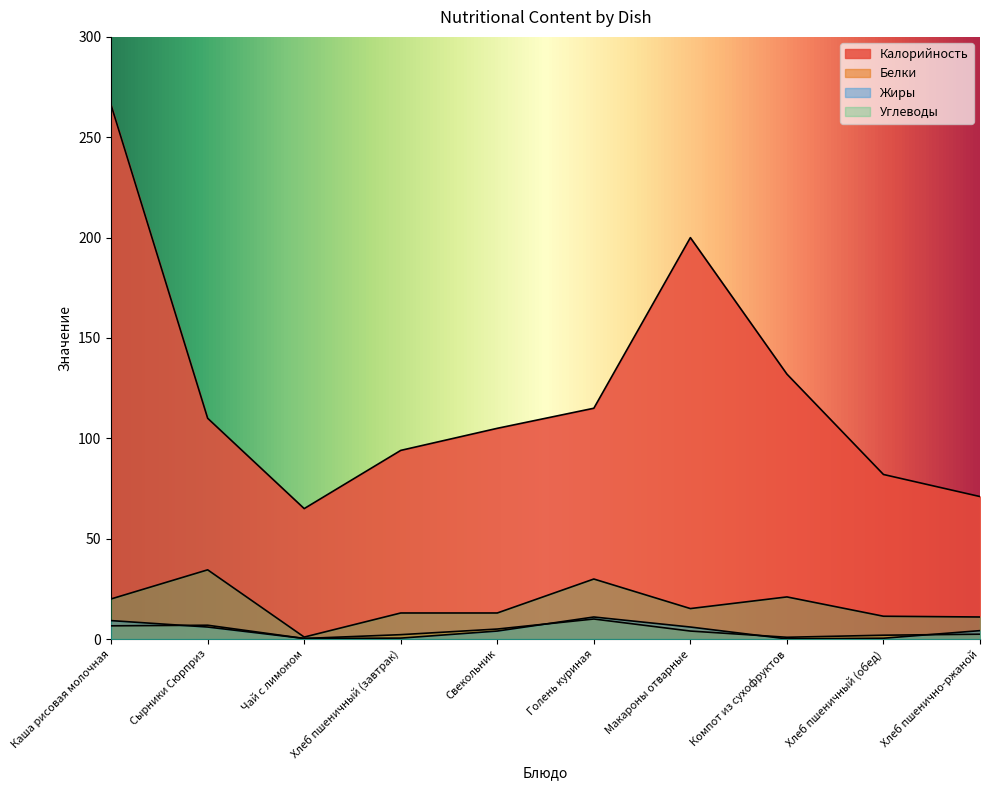

What position from the right is Хлеб пшенично-ржаной?

1